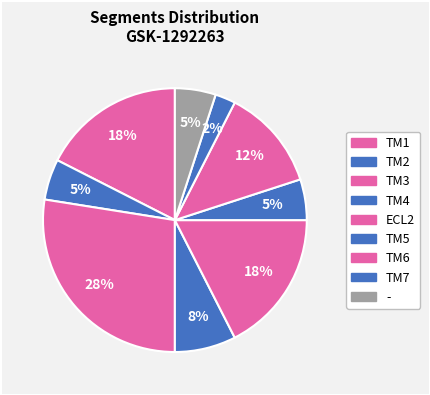

Does TM3 account for over 50% of the chart?

No